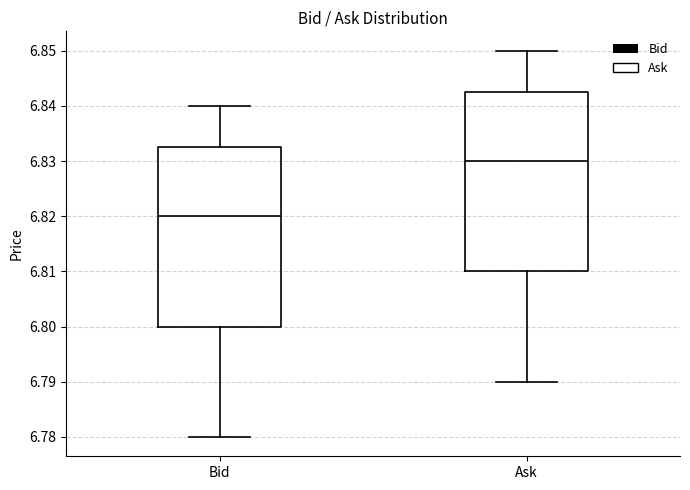

Reading left to right, transcribe this box plot: for each box, give where its median line is, the range the box spans, and where its two whiskers end, as read against the y-axis. The values are not printed on the chart, so give them approximately, as read against the axis.

Bid: median 6.820, box 6.800 to 6.833, whiskers 6.780 to 6.840
Ask: median 6.830, box 6.810 to 6.843, whiskers 6.790 to 6.850